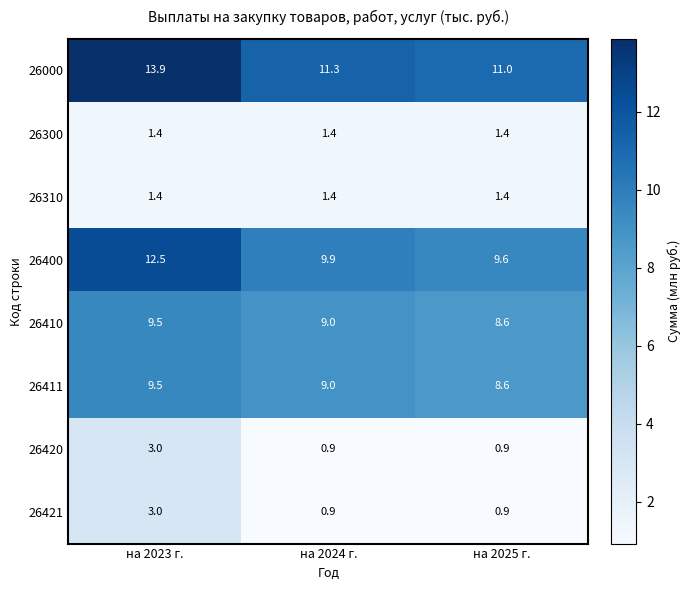

List the labels in order of 26411 value, smallest first.

на 2025 г., на 2024 г., на 2023 г.